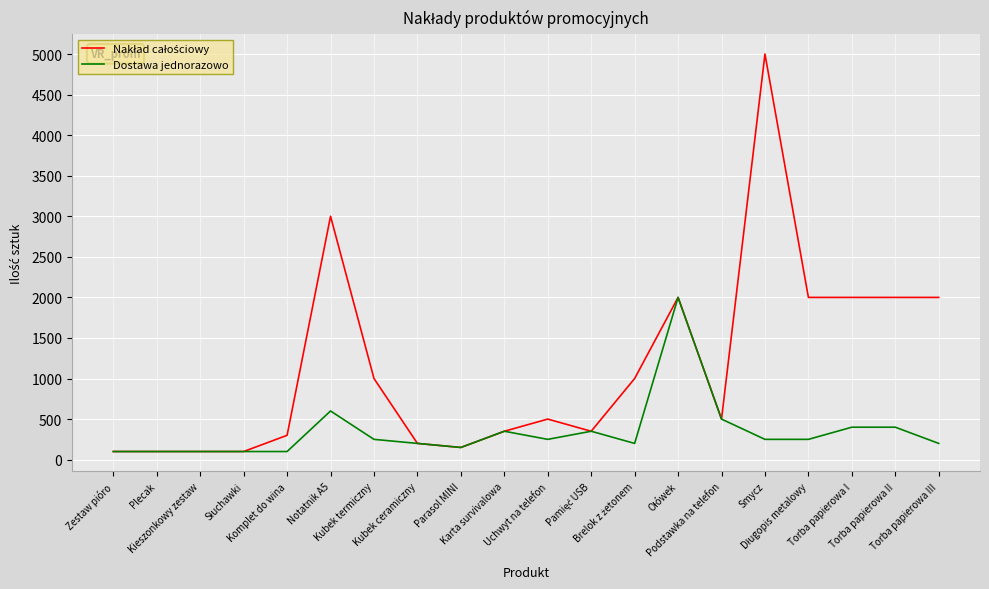

What is the greatest value displayed?

5000